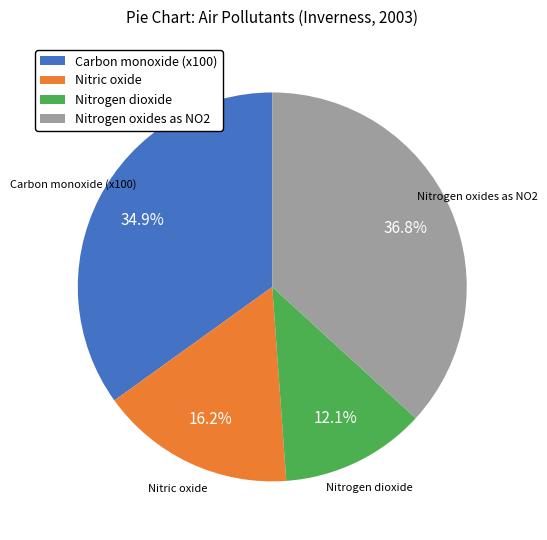

To the nearest percent, what is the average slice percentage?

25%